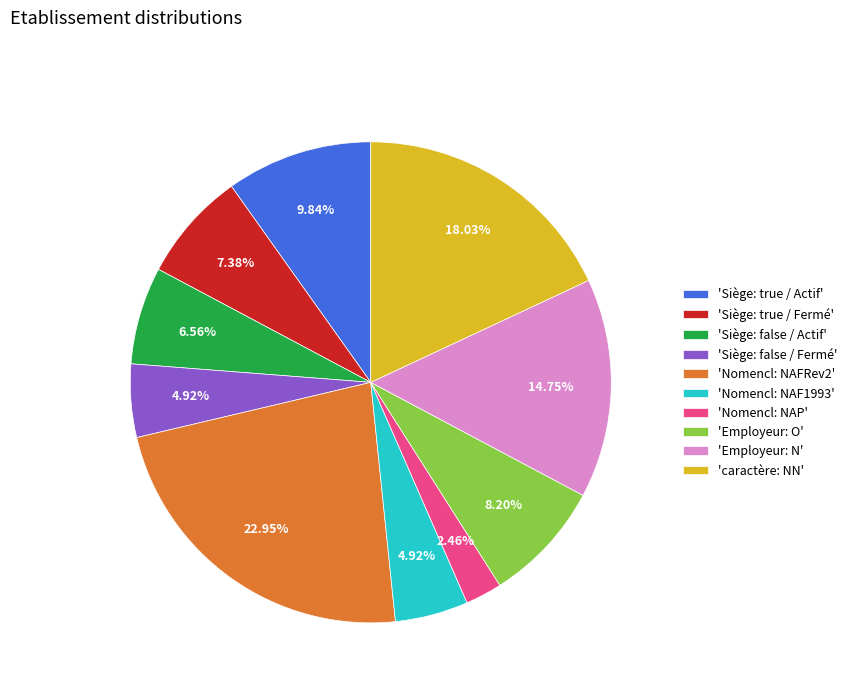

Which has a higher value, 'Siège: true / Fermé' or 'Siège: false / Fermé'?

'Siège: true / Fermé'